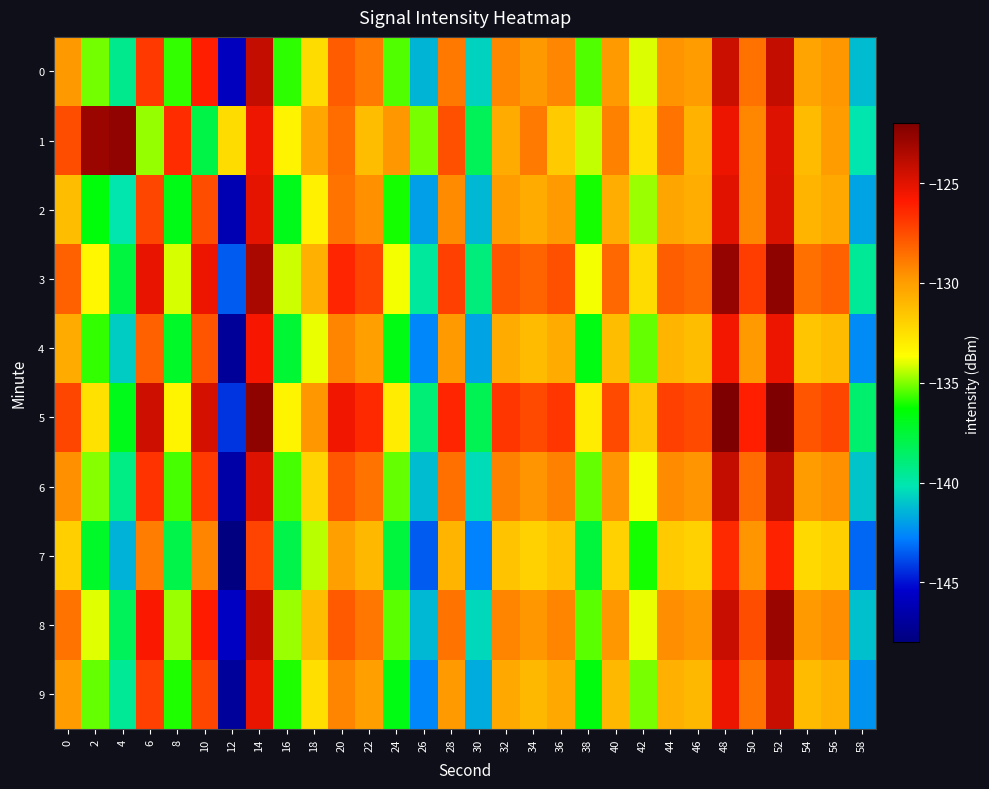

Reading right to left, transcribe all the data shown in this chart.

0: 58=-141.2	56=-129.8	54=-130.2	52=-124.1	50=-128.6	48=-124.3	46=-129.9	44=-129.6	42=-134.0	40=-129.9	38=-135.5	36=-129.2	34=-129.9	32=-129.3	30=-140.7	28=-128.8	26=-141.4	24=-135.5	22=-128.9	20=-128.0	18=-132.4	16=-135.8	14=-124.1	12=-145.8	10=-126.1	8=-135.8	6=-126.9	4=-139.4	2=-135.1	0=-129.8
1: 58=-140.1	56=-130.0	54=-131.1	52=-124.9	50=-129.3	48=-125.4	46=-130.8	44=-128.7	42=-132.6	40=-129.1	38=-134.3	36=-131.7	34=-128.9	32=-130.5	30=-138.2	28=-127.6	26=-135.1	24=-129.8	22=-131.2	20=-128.5	18=-130.4	16=-133.3	14=-125.4	12=-132.4	10=-137.8	8=-126.5	6=-134.8	4=-122.5	2=-122.8	0=-127.5
2: 58=-141.9	56=-130.4	54=-130.9	52=-124.8	50=-129.3	48=-125.0	46=-130.6	44=-130.3	42=-134.7	40=-130.6	38=-136.1	36=-129.9	34=-130.5	32=-130.0	30=-141.3	28=-129.4	26=-142.0	24=-136.1	22=-129.6	20=-128.7	18=-133.2	16=-136.9	14=-125.1	12=-146.2	10=-127.5	8=-136.8	6=-127.3	4=-140.1	2=-136.5	0=-131.2
3: 58=-139.6	56=-128.1	54=-128.6	52=-122.5	50=-127.0	48=-122.7	46=-128.3	44=-128.0	42=-132.4	40=-128.3	38=-133.8	36=-127.6	34=-128.2	32=-127.7	30=-139.0	28=-127.1	26=-139.7	24=-133.8	22=-127.2	20=-126.3	18=-130.7	16=-134.2	14=-123.3	12=-143.5	10=-125.4	8=-134.1	6=-125.2	4=-137.7	2=-133.4	0=-128.1
4: 58=-142.5	56=-131.1	54=-131.5	52=-125.4	50=-129.9	48=-125.6	46=-131.2	44=-130.9	42=-135.3	40=-131.2	38=-136.7	36=-130.5	34=-131.1	32=-130.5	30=-141.9	28=-129.9	26=-142.6	24=-136.7	22=-130.1	20=-129.2	18=-133.9	16=-137.4	14=-125.7	12=-147.1	10=-127.7	8=-137.2	6=-128.1	4=-140.8	2=-135.8	0=-130.5
5: 58=-138.7	56=-127.3	54=-127.7	52=-121.6	50=-126.1	48=-121.8	46=-127.4	44=-127.1	42=-131.5	40=-127.4	38=-133.0	36=-126.8	34=-127.4	32=-126.8	30=-138.1	28=-126.3	26=-138.9	24=-133.0	22=-126.4	20=-125.5	18=-129.8	16=-133.3	14=-122.5	12=-144.3	10=-124.6	8=-133.3	6=-124.4	4=-136.9	2=-132.6	0=-127.3
6: 58=-141.0	56=-129.6	54=-130.0	52=-123.9	50=-128.4	48=-124.1	46=-129.7	44=-129.4	42=-133.8	40=-129.7	38=-135.3	36=-129.1	34=-129.7	32=-129.1	30=-140.4	28=-128.6	26=-141.2	24=-135.3	22=-128.7	20=-127.8	18=-132.1	16=-135.6	14=-124.9	12=-146.6	10=-126.9	8=-135.6	6=-126.7	4=-139.2	2=-134.9	0=-129.6
7: 58=-143.3	56=-131.9	54=-132.3	52=-126.2	50=-129.7	48=-126.4	46=-132.0	44=-131.7	42=-136.1	40=-132.0	38=-137.6	36=-131.4	34=-132.0	32=-131.4	30=-142.7	28=-130.9	26=-143.5	24=-137.6	22=-131.0	20=-130.1	18=-134.4	16=-137.9	14=-127.2	12=-147.9	10=-129.2	8=-137.9	6=-129.0	4=-141.5	2=-137.2	0=-131.9
8: 58=-141.1	56=-129.5	54=-129.9	52=-122.9	50=-127.5	48=-124.2	46=-129.8	44=-129.5	42=-133.9	40=-129.8	38=-135.4	36=-129.2	34=-129.8	32=-129.2	30=-140.5	28=-128.7	26=-141.3	24=-135.4	22=-128.8	20=-127.9	18=-131.2	16=-134.7	14=-124.0	12=-145.7	10=-126.0	8=-134.7	6=-125.8	4=-138.3	2=-134.0	0=-128.7
9: 58=-142.3	56=-130.7	54=-131.1	52=-124.2	50=-128.7	48=-125.4	46=-131.0	44=-130.7	42=-135.1	40=-131.0	38=-136.6	36=-130.4	34=-131.0	32=-130.4	30=-141.7	28=-129.9	26=-142.6	24=-136.7	22=-130.1	20=-129.2	18=-132.5	16=-136.0	14=-125.3	12=-147.0	10=-127.3	8=-136.0	6=-127.1	4=-139.6	2=-135.3	0=-130.0